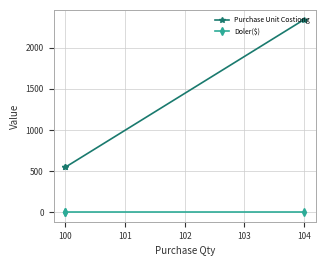

What is the spread (max minus min) of values at 100?

547.1